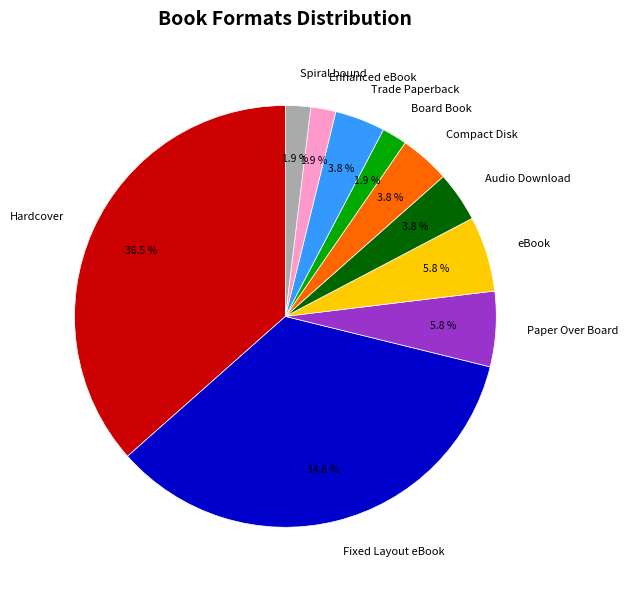

How many segments does this pie chart have?

10